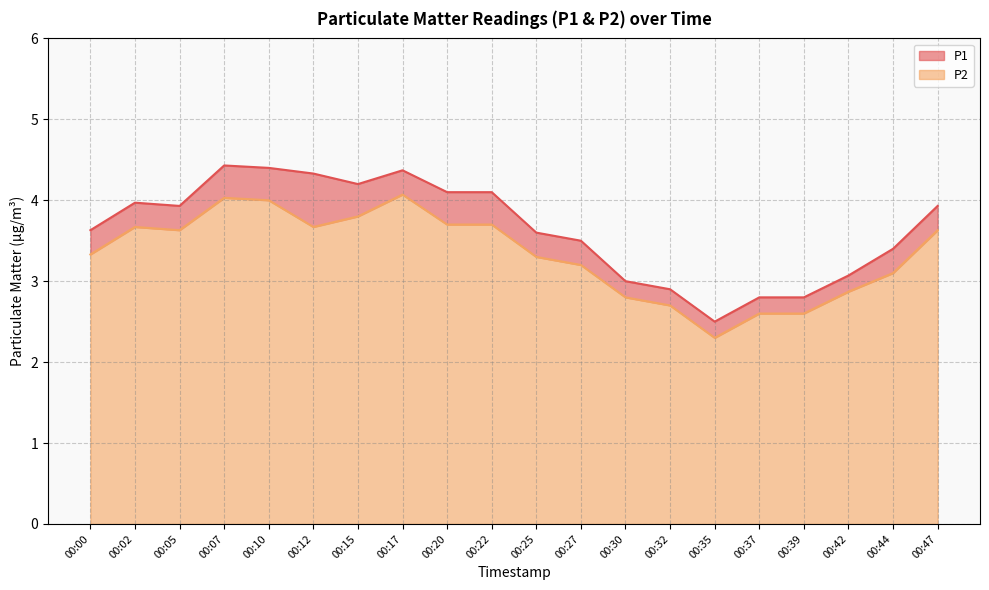

True or false: P1 has more than 1 interior local peaks.

True